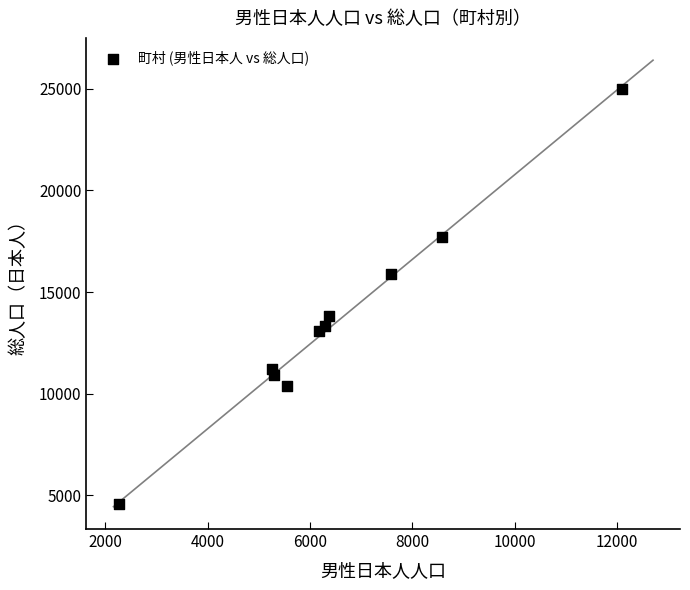

What is the average Y value?

13580